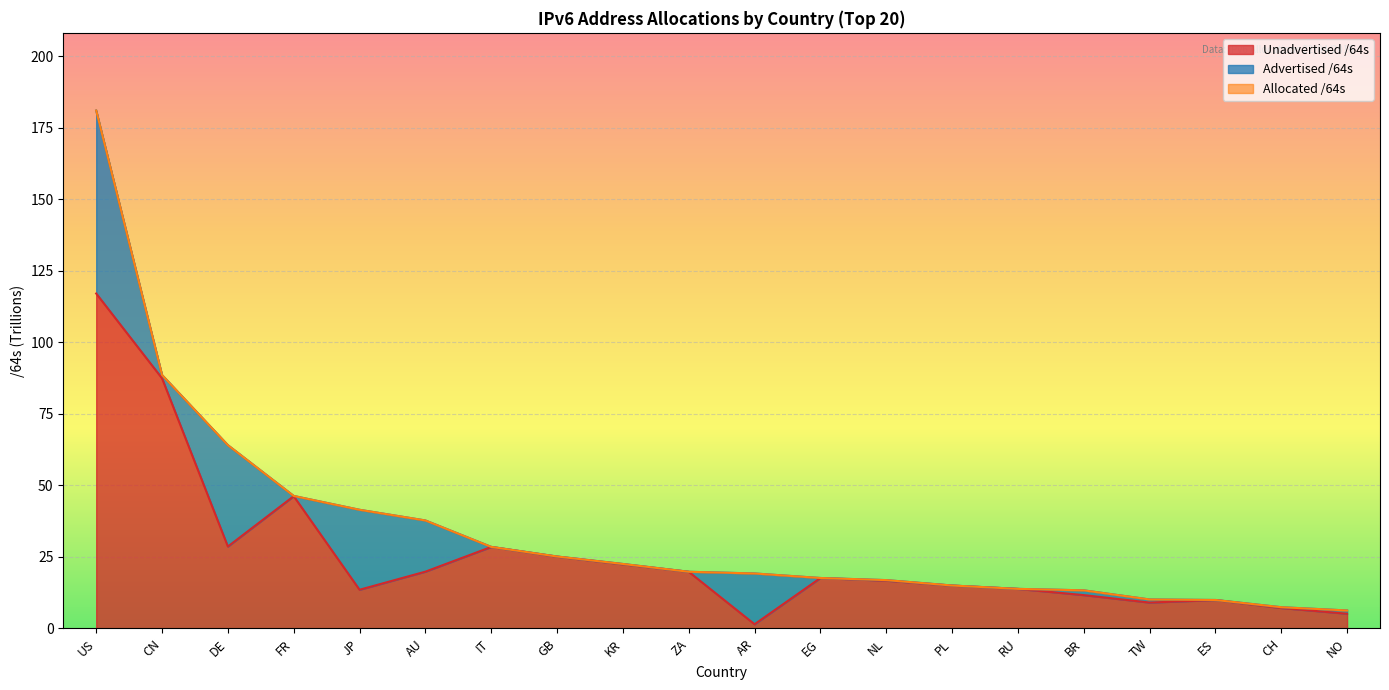

List the labels in order of Unadvertised /64s value, smallest first.

AR, NO, CH, TW, ES, BR, JP, RU, PL, NL, EG, ZA, AU, KR, GB, IT, DE, FR, CN, US